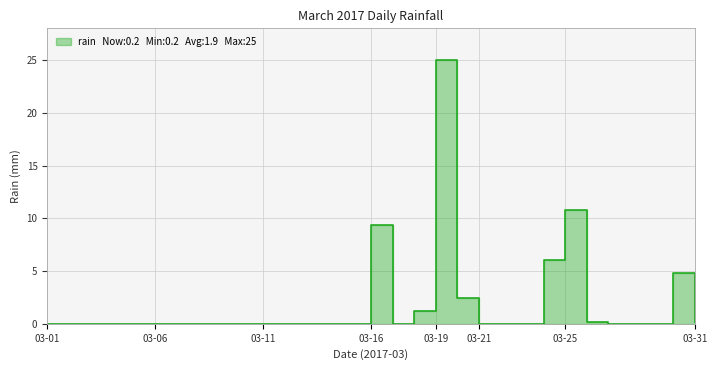

True or false: there are more than 0 points higher than both neighbors.

True